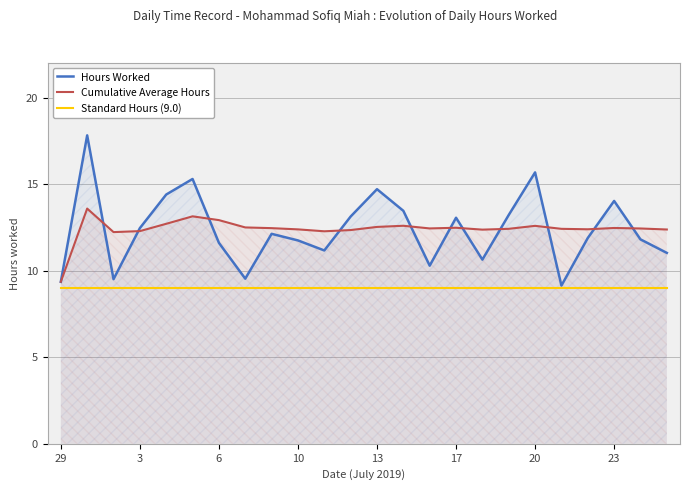

What is the minimum value for Cumulative Average Hours?

9.4